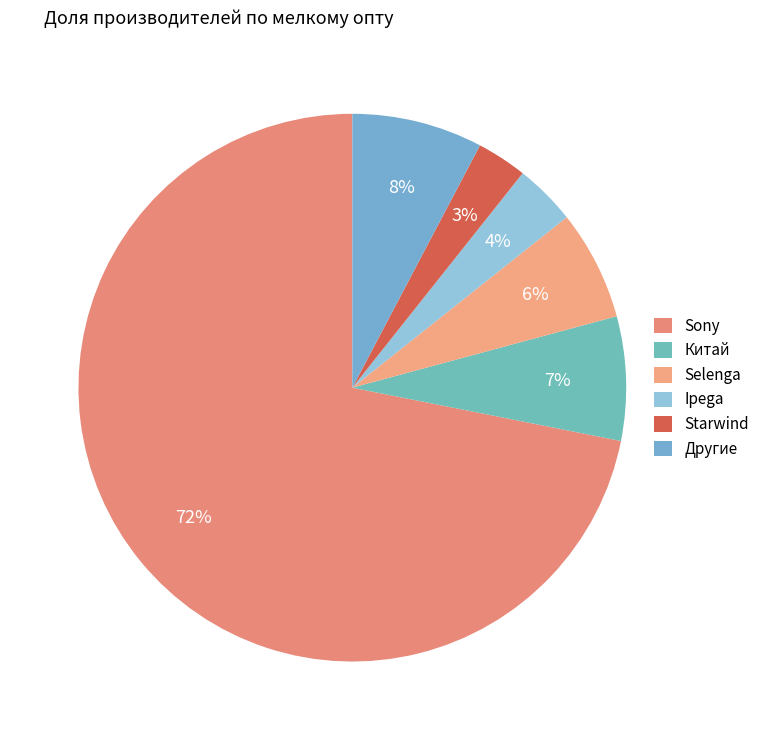

To the nearest percent, what is the difference between the largest and smallest slice percentages?

69%